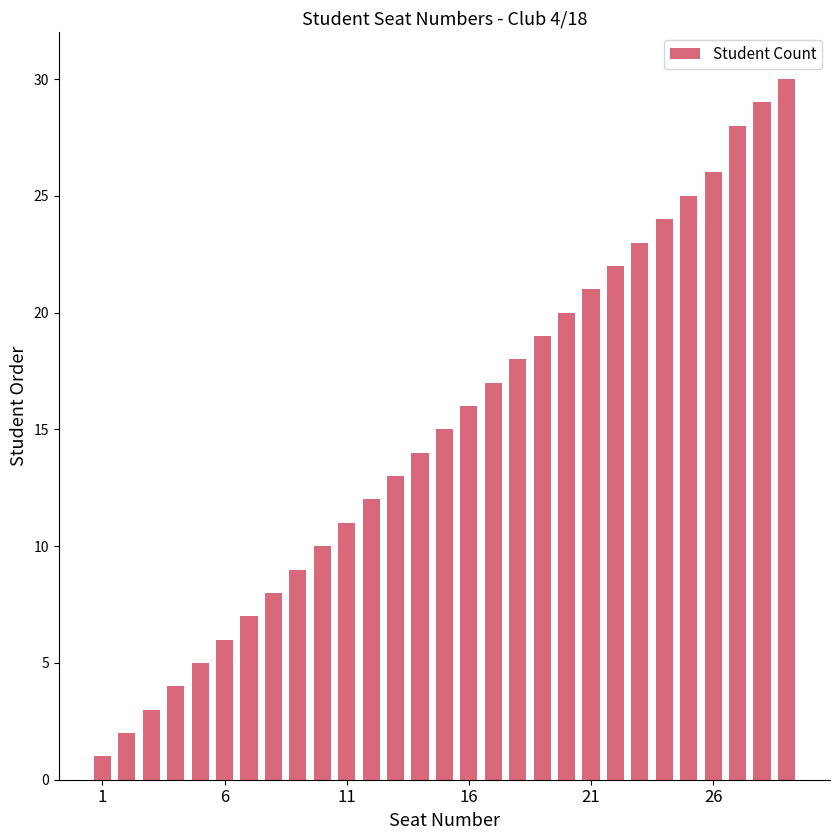

What is the sum of all values?

438